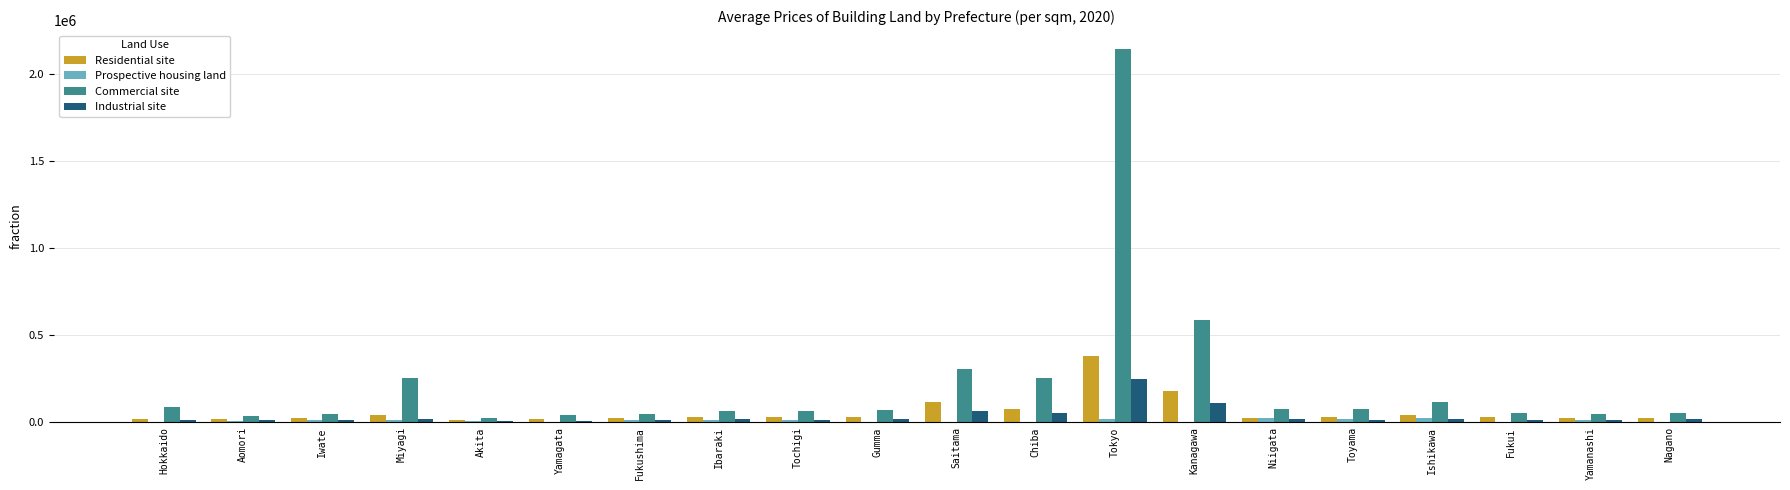

Where is Commercial site nearest to the value 1085050?

Kanagawa